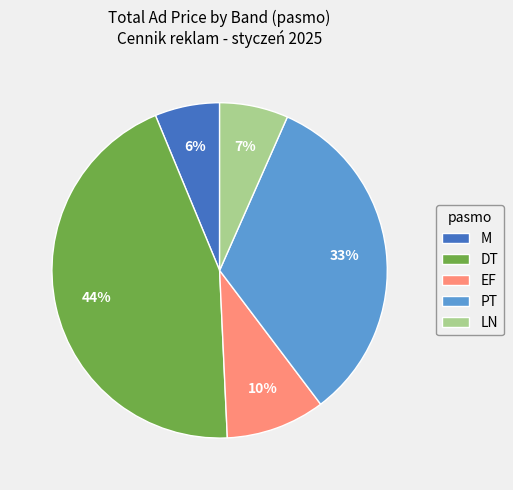

To the nearest percent, what is the average slice percentage?

20%